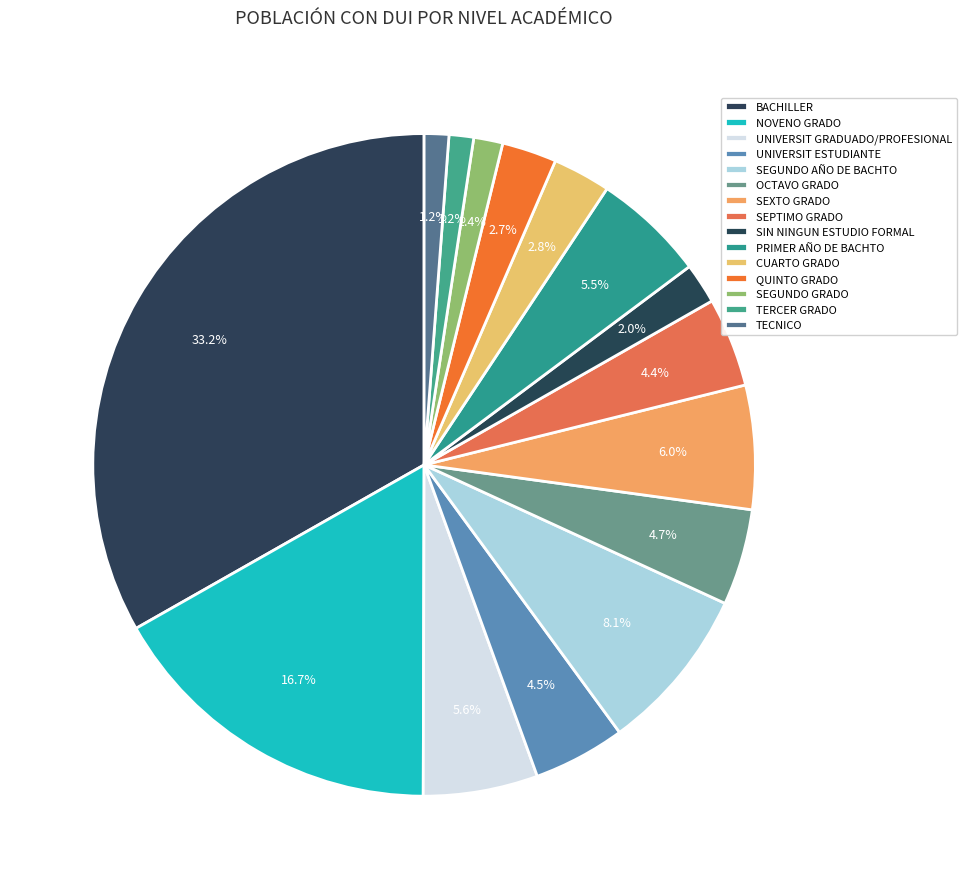

To the nearest percent, what is the combined percentage of SEGUNDO AÑO DE BACHTO and SEGUNDO GRADO?

10%